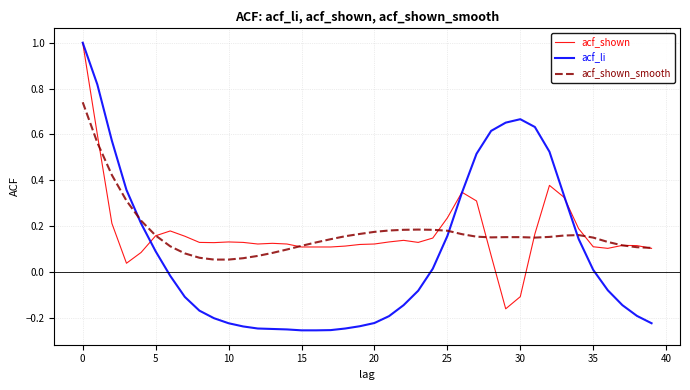

What are all the series names shown in the legend?

acf_shown, acf_li, acf_shown_smooth